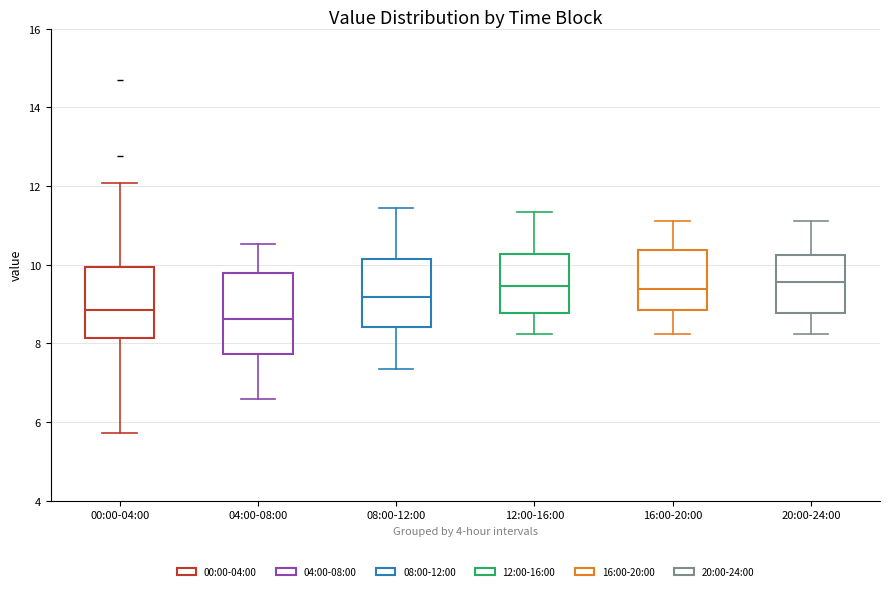

Where does the median line of the box for 20:00-24:00 sit on the y-axis? The values are not printed on the chart, so give them approximately, as read against the axis.

9.6